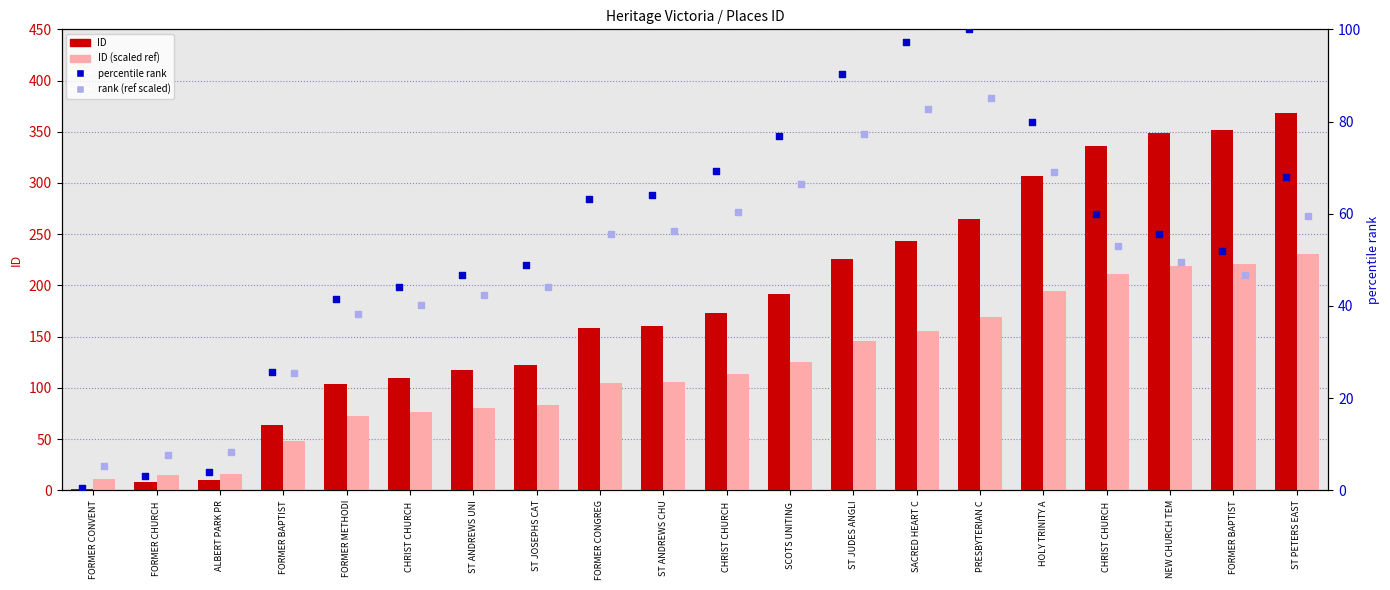

Which series contains the lowest Y value?

percentile rank